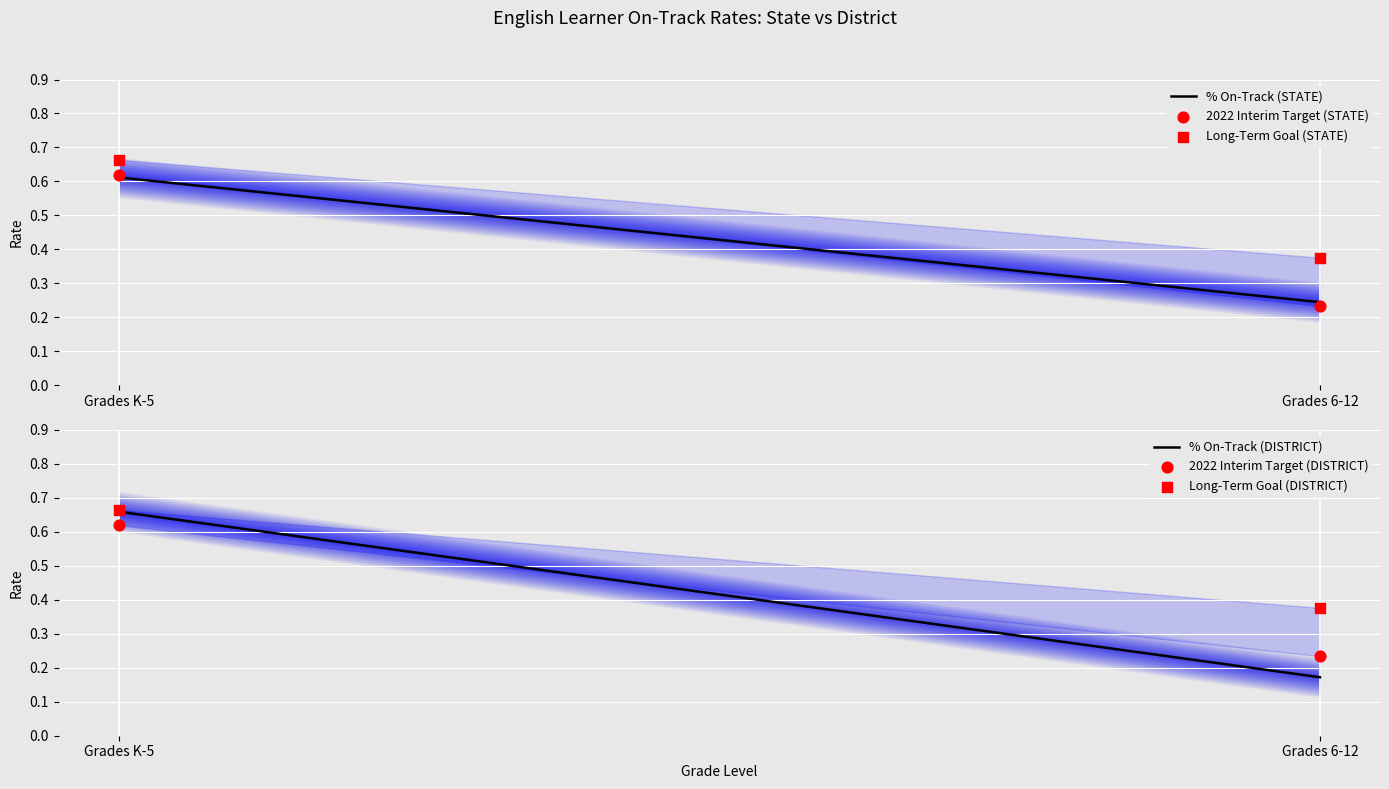

What are all the series names shown in the legend?

% On-Track (STATE), 2022 Interim Target (STATE), Long-Term Goal (STATE), % On-Track (DISTRICT), 2022 Interim Target (DISTRICT), Long-Term Goal (DISTRICT)